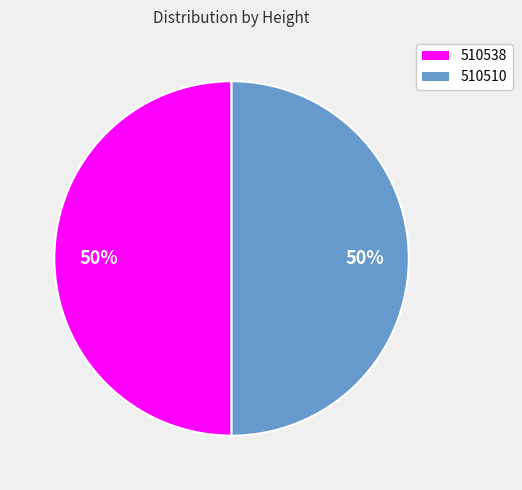

The 510538 slice represents 43% of the pie. True or false?

False